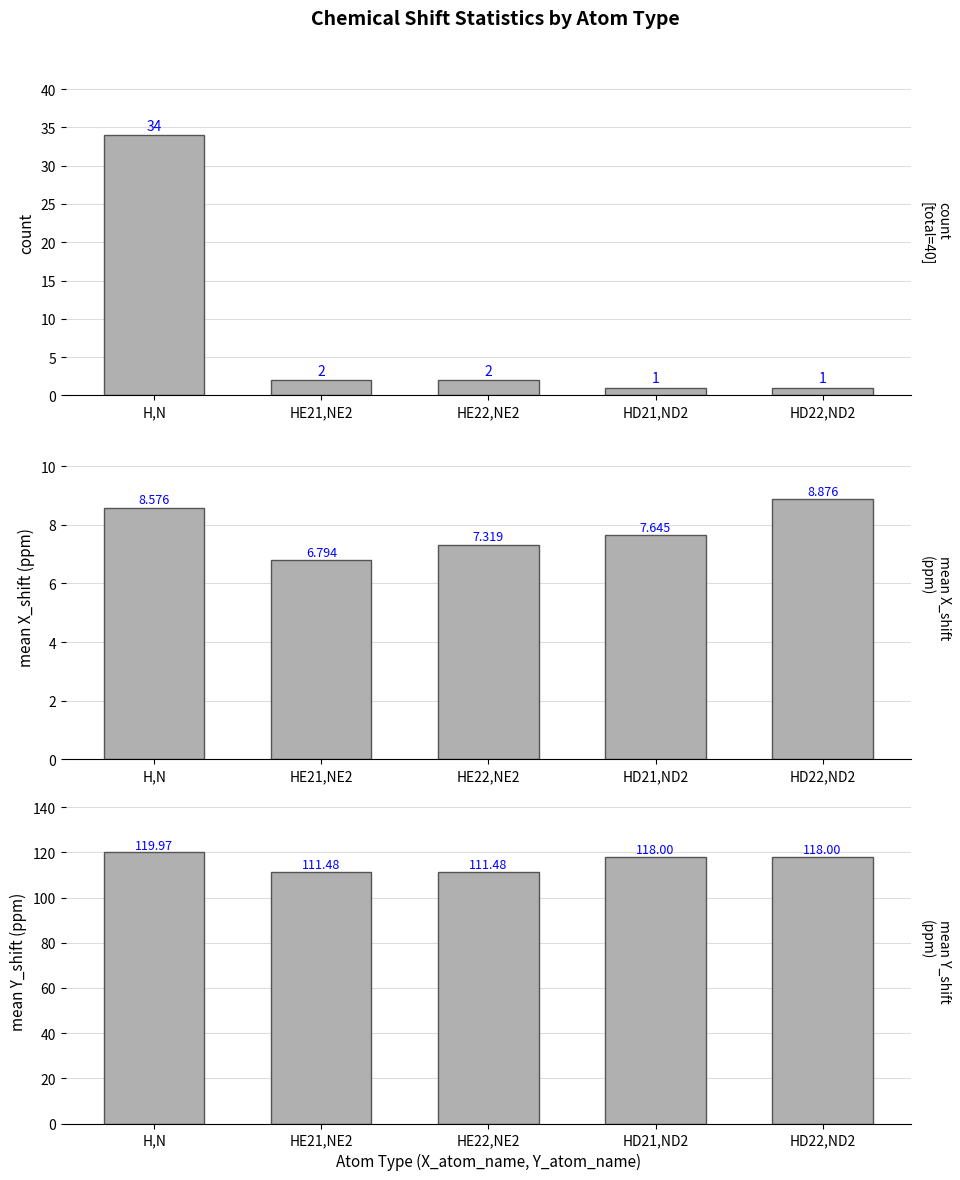

Is the value of count at HD22,ND2 greater than the value of mean X_shift at HD22,ND2?

No